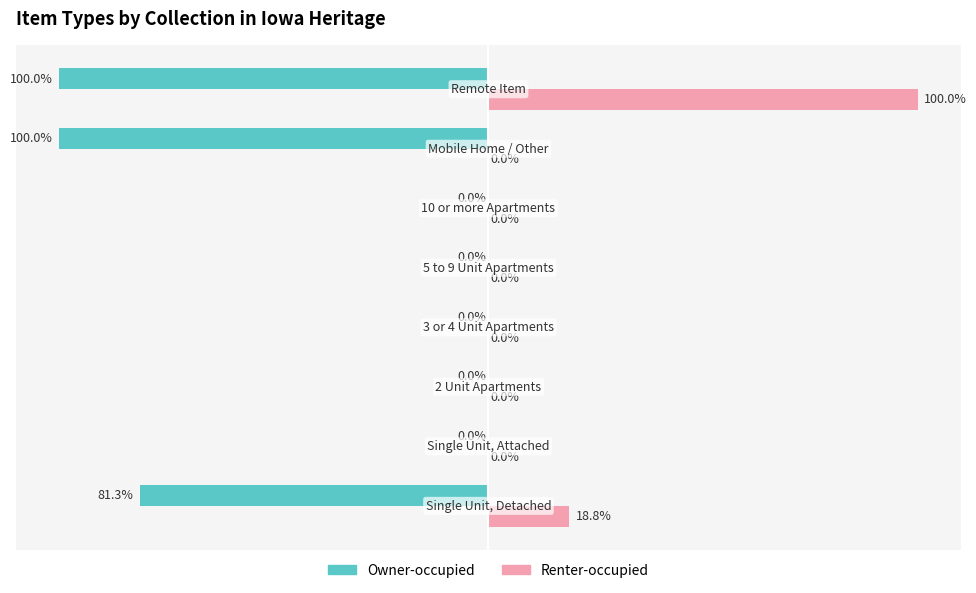

Which series has the largest total across all categories?

Renter-occupied